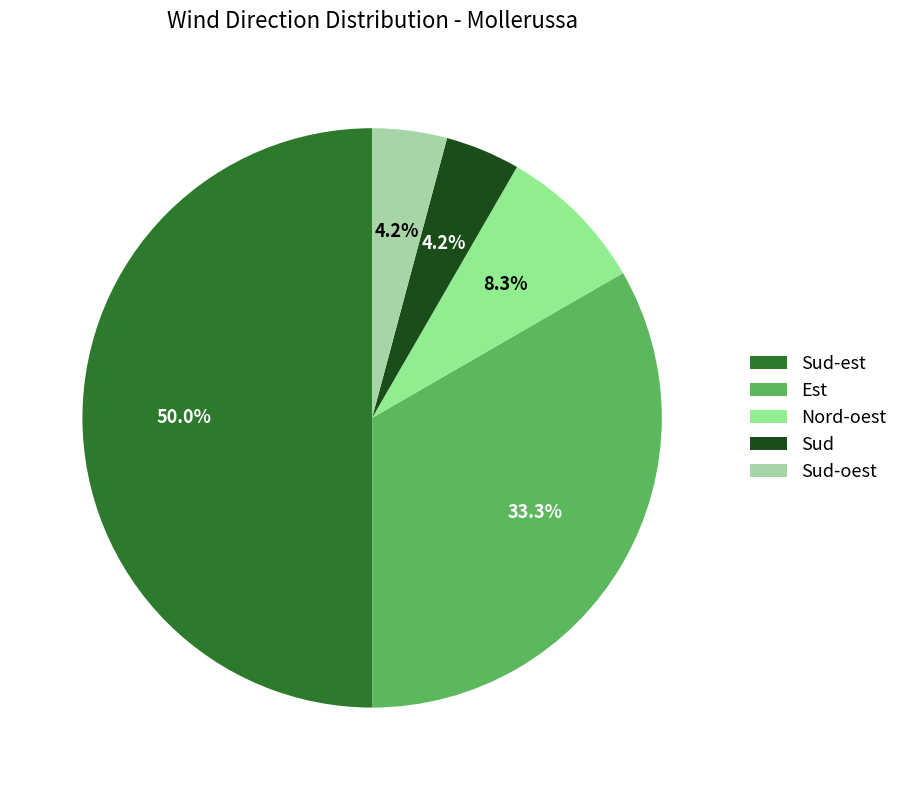

To the nearest percent, what is the difference between the Nord-oest and Est slice percentages?

25%